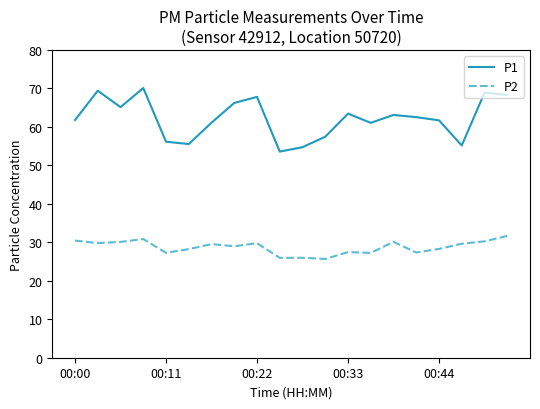

Does the chart have visible grid lines?

No